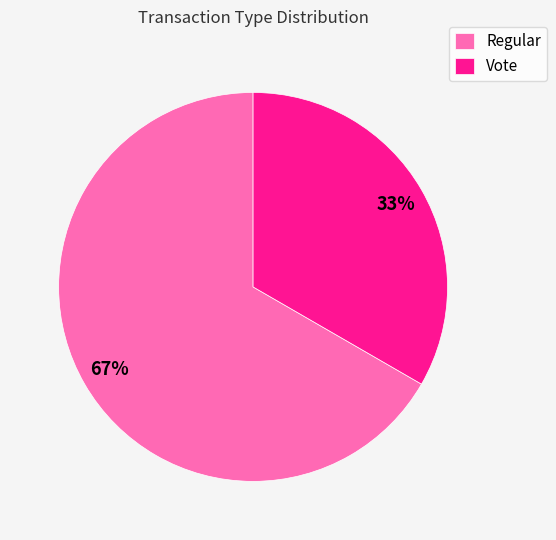

To the nearest percent, what is the combined percentage of Vote and Regular?

100%